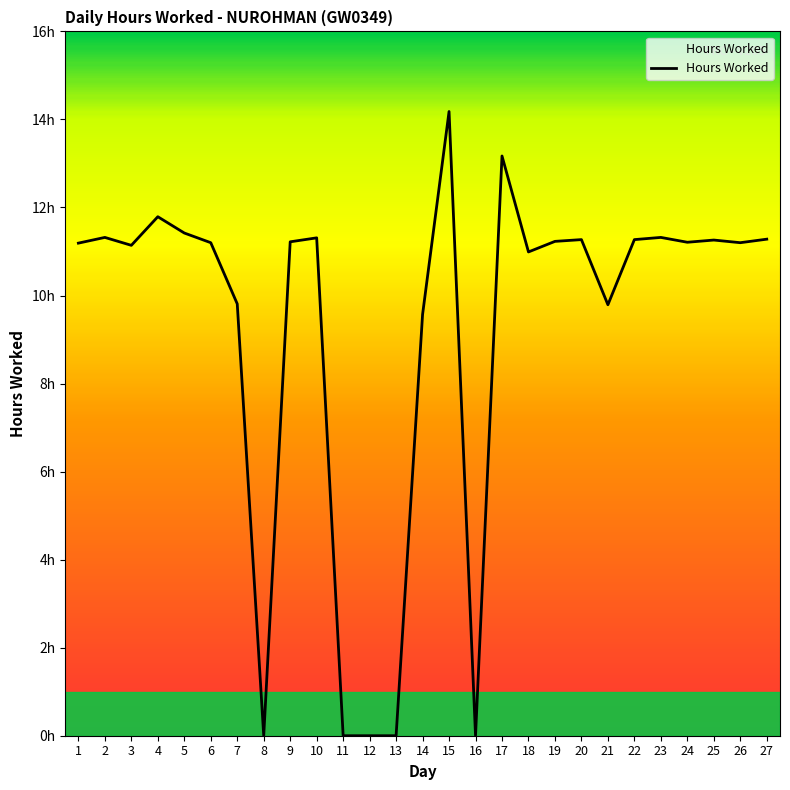

True or false: the data has more than 1 interior local peaks.

True